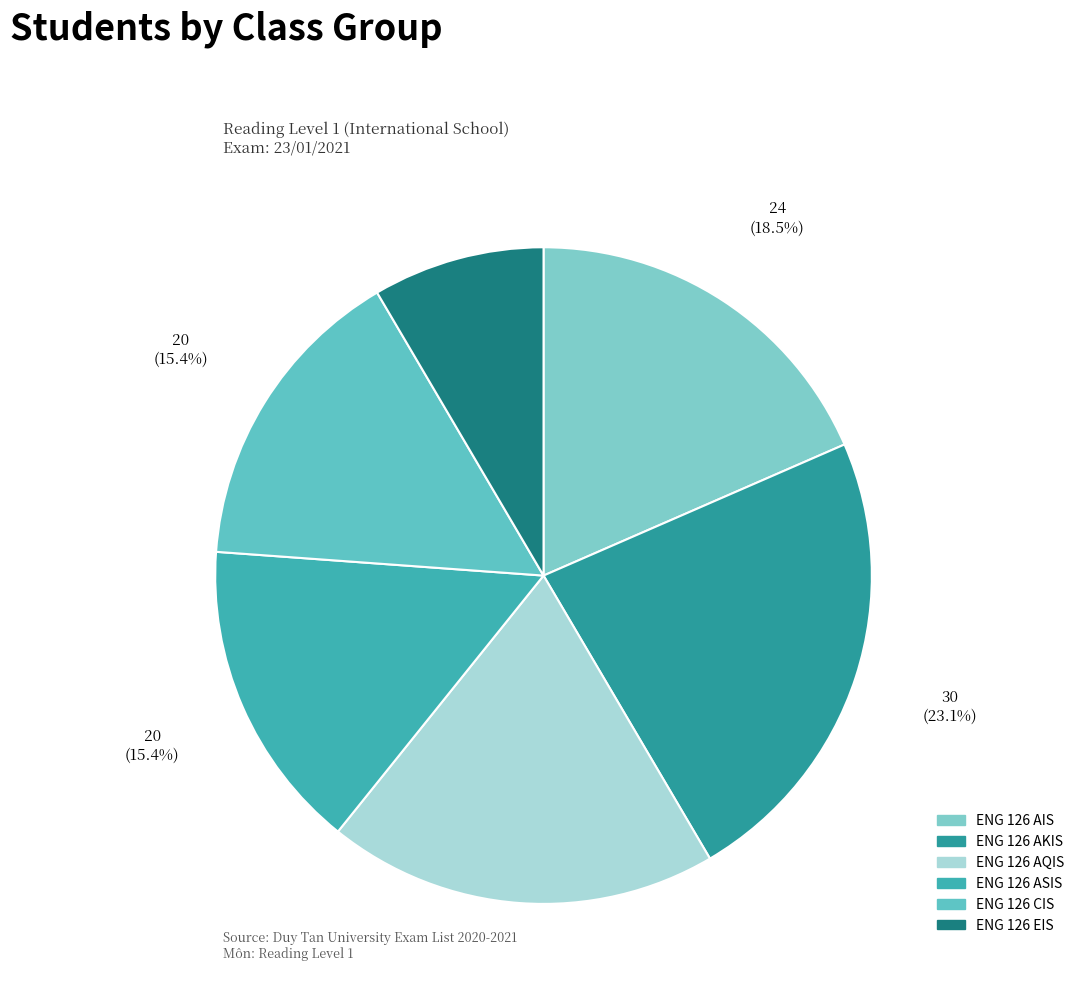

What is the change in value from ENG 126 AIS to ENG 126 CIS?

-4